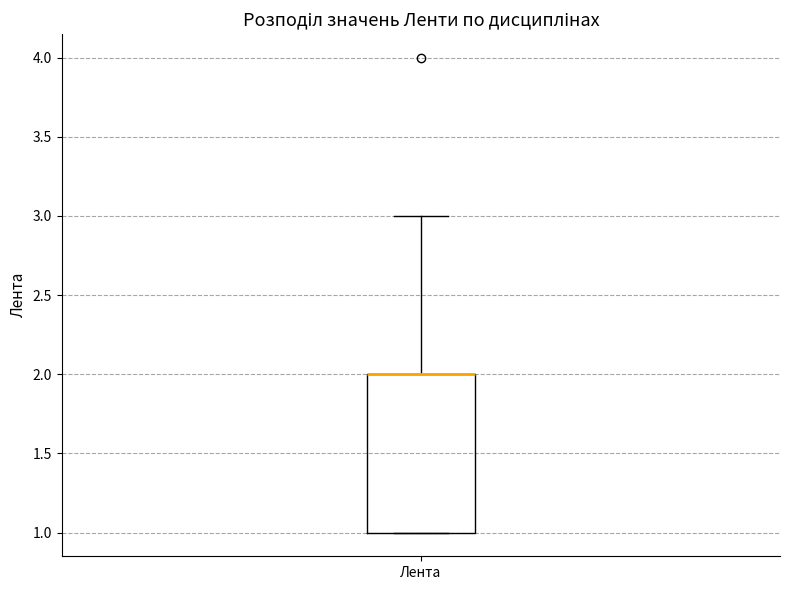

Transcribe this box plot: give where the median line is, the range the box spans, and where the two whiskers end, as read against the y-axis. The values are not printed on the chart, so give them approximately, as read against the axis.

median 2 (drawn on the box's upper edge), box 1 to 2, whiskers 1 to 3